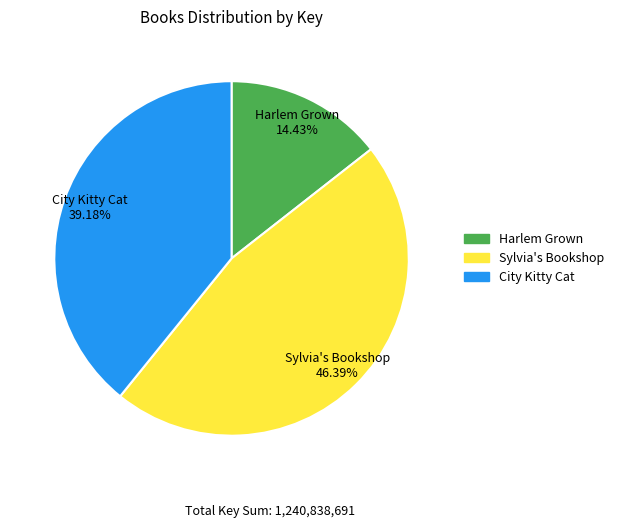

Is there any slice that represents more than half of the pie?

No